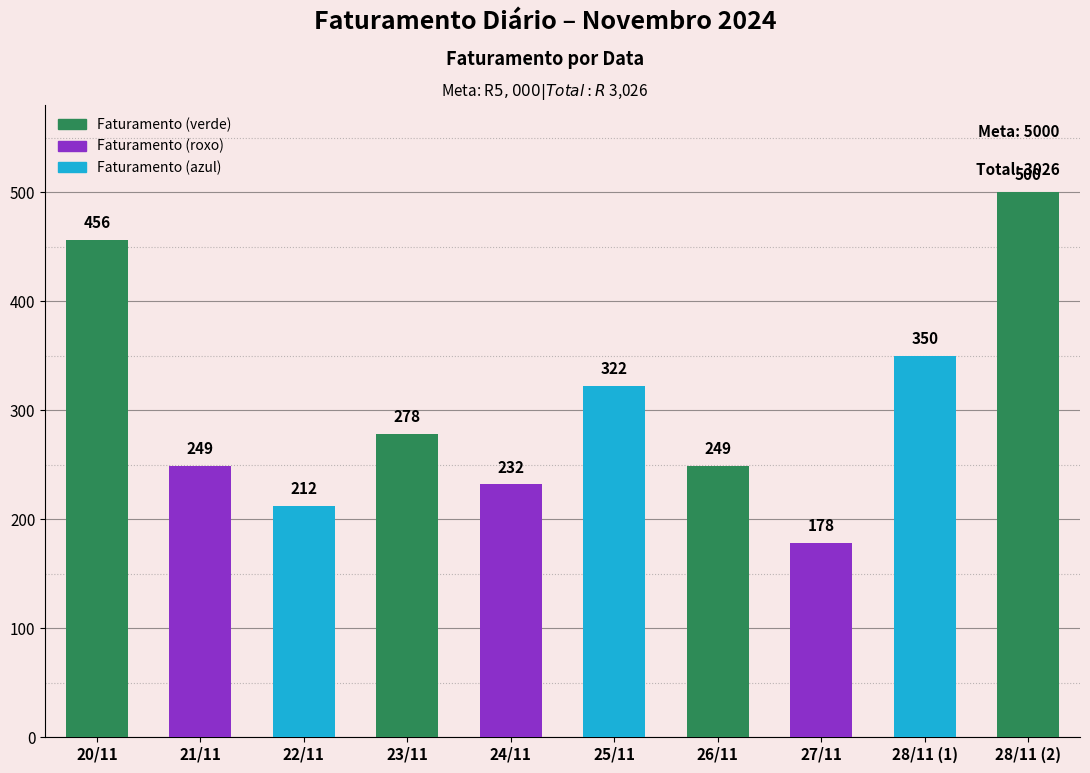

What is the greatest value displayed?

500